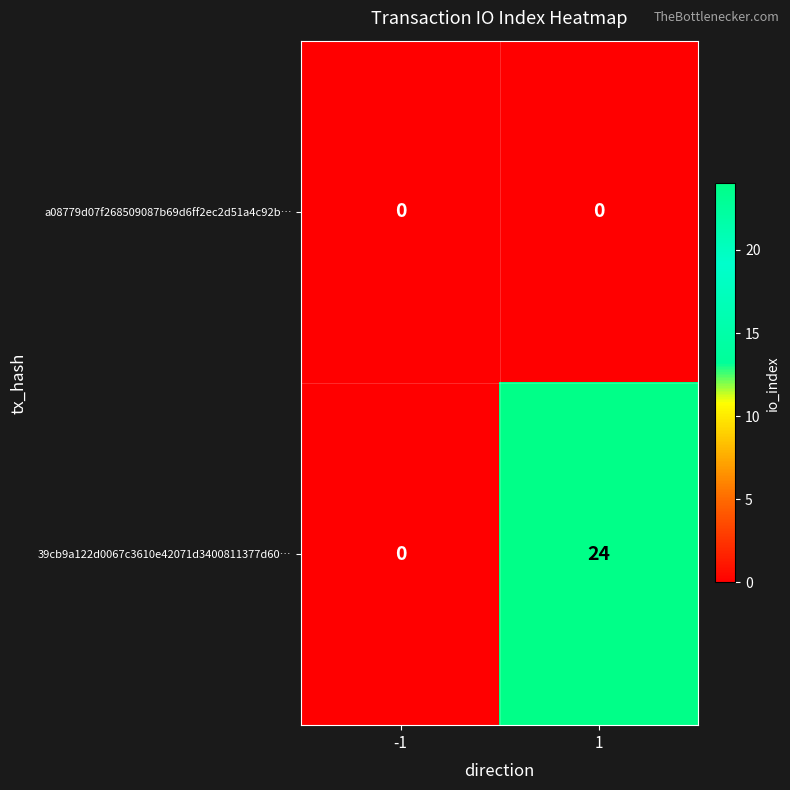

Which series has the largest range (max minus min)?

39cb9a122d0067c3610e42071d3400811377d60…